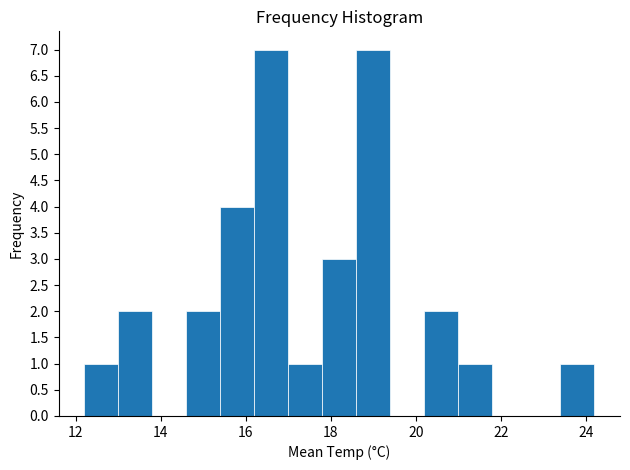

Reading left to right, list every bar in this chart as the range it spans on the x-axis followed by its height. The values are not printed on the chart, so give them approximately, as read against the axis.

12.2 to 13.0: 1
13.0 to 13.8: 2
13.8 to 14.6: 0
14.6 to 15.4: 2
15.4 to 16.2: 4
16.2 to 17.0: 7
17.0 to 17.8: 1
17.8 to 18.6: 3
18.6 to 19.4: 7
19.4 to 20.2: 0
20.2 to 21.0: 2
21.0 to 21.8: 1
21.8 to 22.6: 0
22.6 to 23.4: 0
23.4 to 24.2: 1